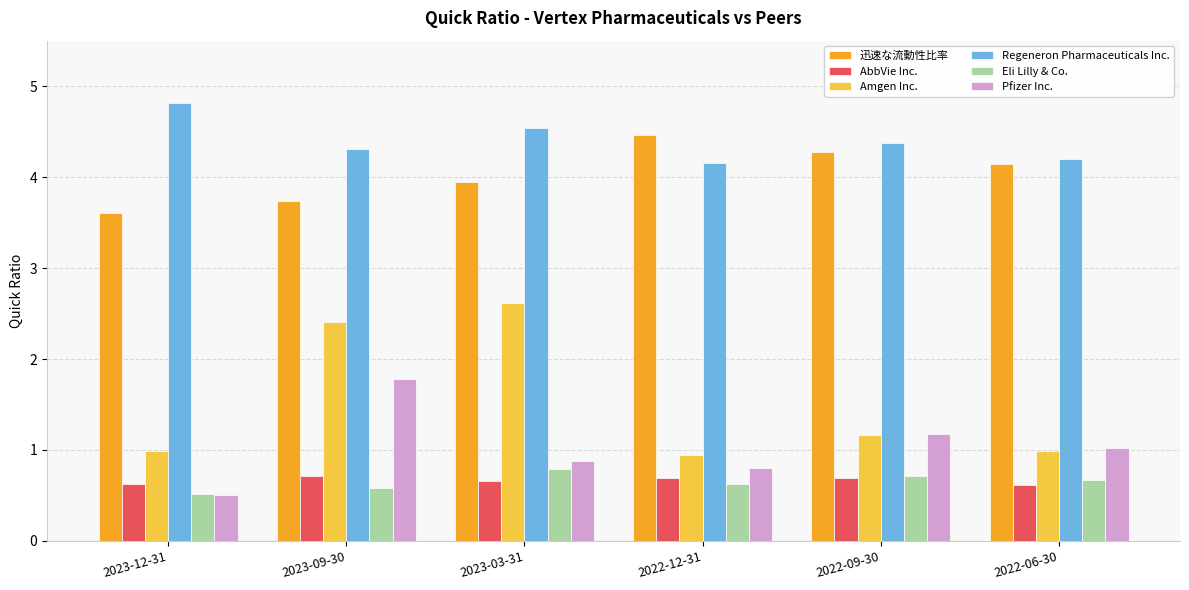

What is the sum of all Eli Lilly & Co. values?

3.9